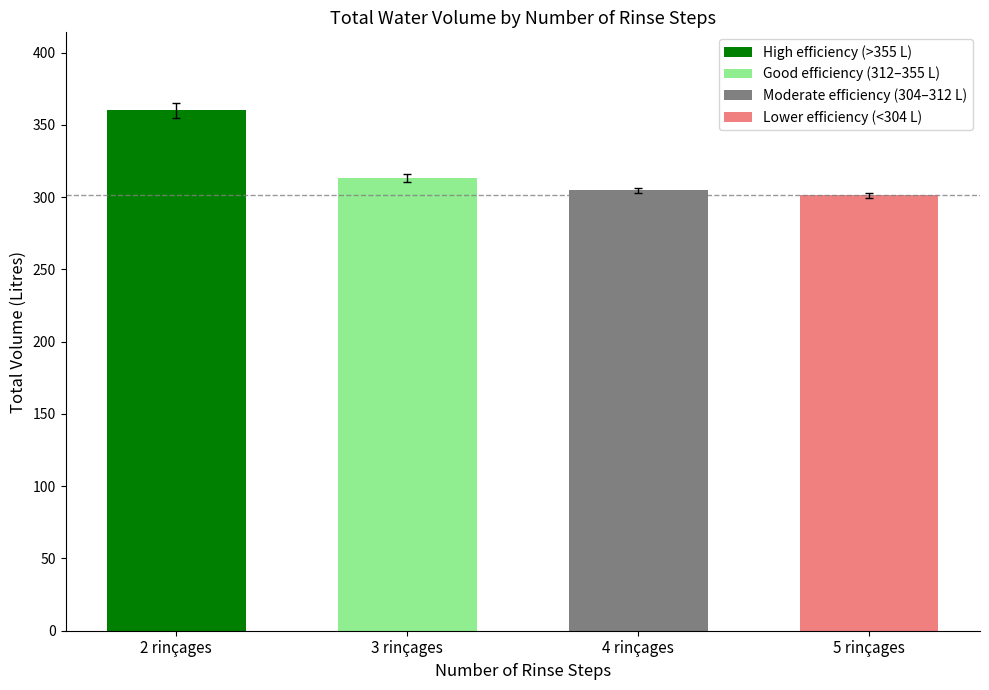

Read the value at 3 rinçages.

313.2